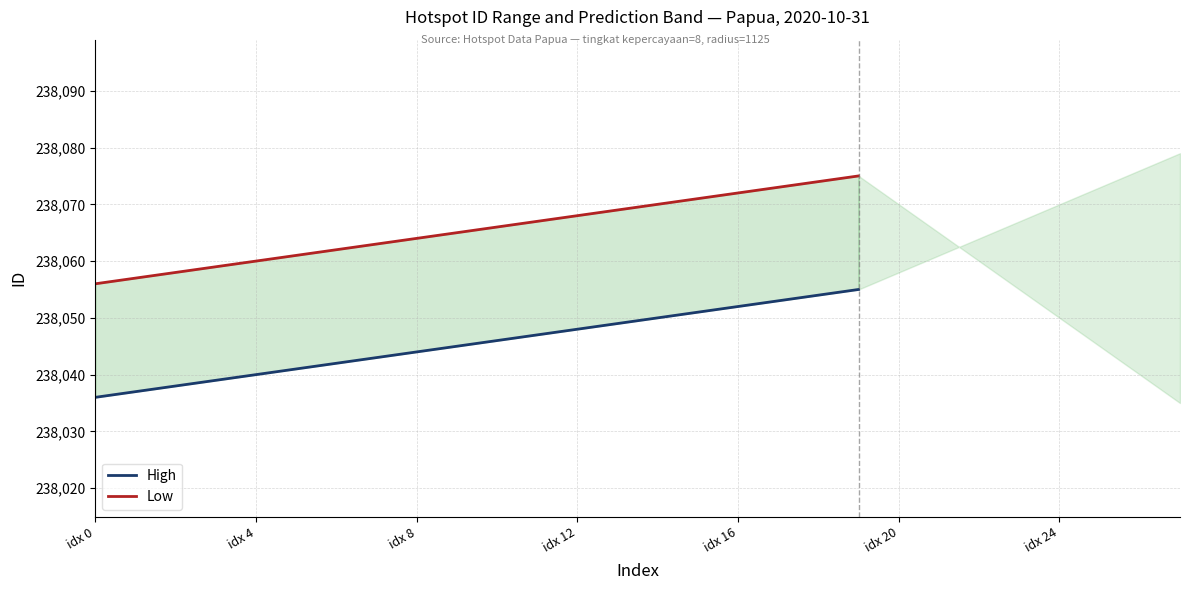

Rank the series at 15 from lowest to highest value.

High, Low